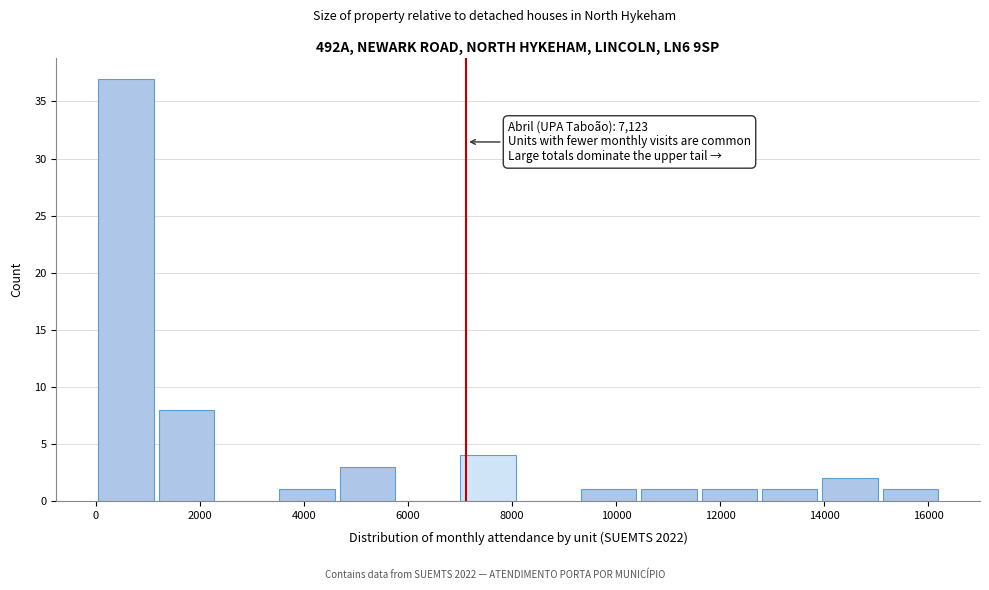

Over which range of the x-axis is the bar tallest?

0 to 1200